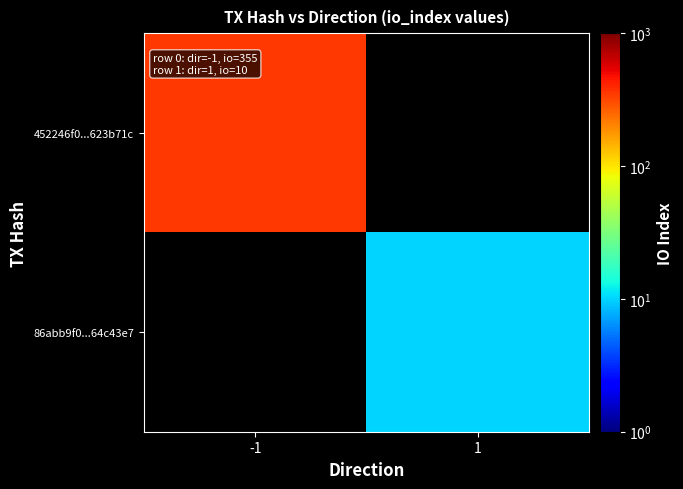

What is the lowest value of the 452246f0...623b71c series?

355.0